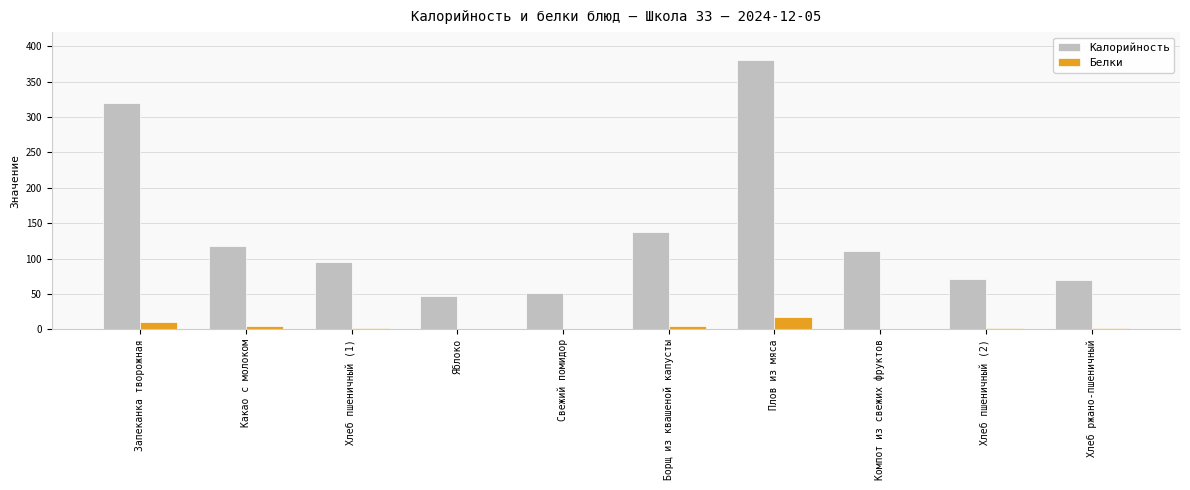

Is the value of Белки at Какао с молоком greater than the value of Калорийность at Плов из мяса?

No